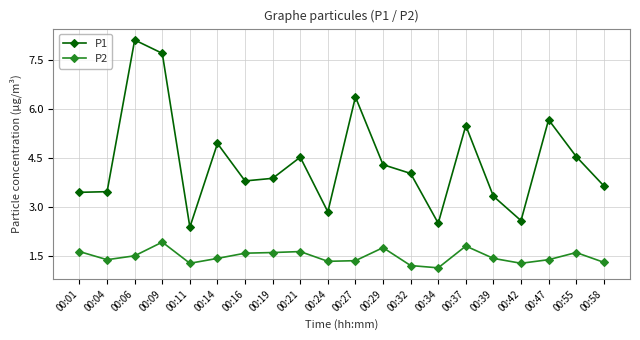

True or false: P1 and P2 intersect in this chart.

False